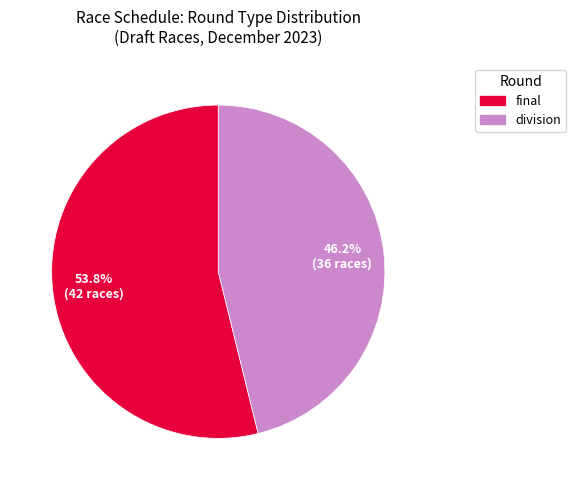

To the nearest percent, what is the difference between the final and division slice percentages?

8%